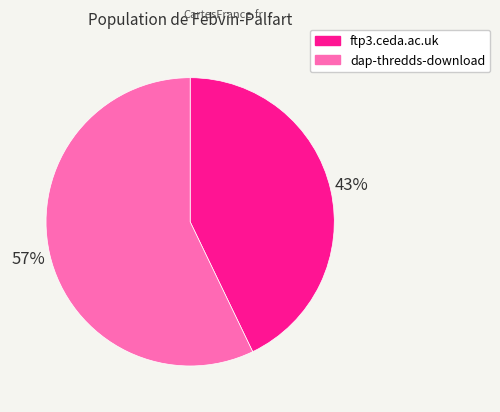

Does any single category account for the majority?

Yes